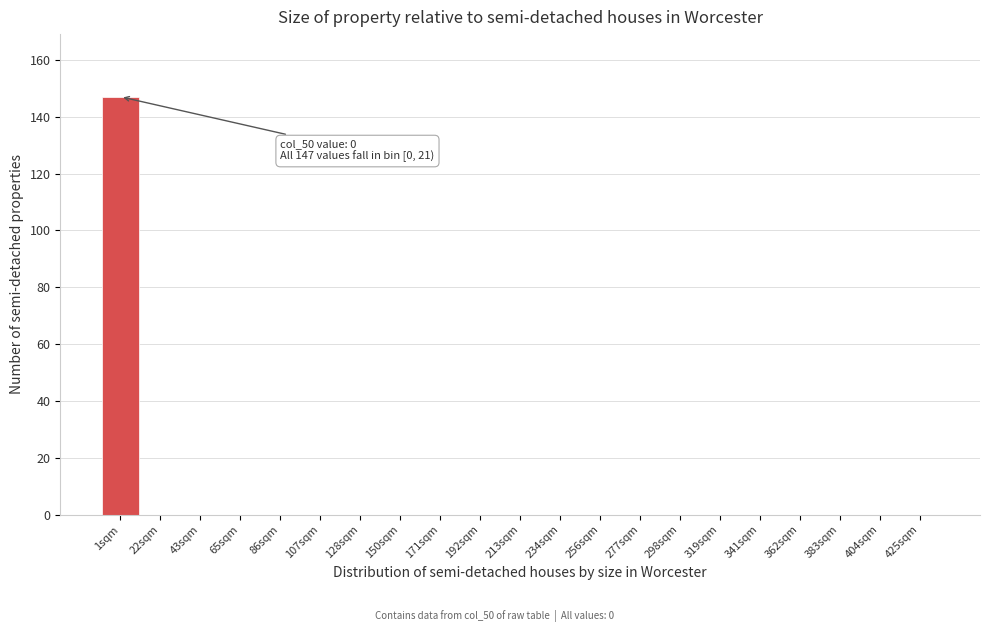

Reading left to right, list all the values displayed in this chart.

1sqm=147	22sqm=0	43sqm=0	65sqm=0	86sqm=0	107sqm=0	128sqm=0	150sqm=0	171sqm=0	192sqm=0	213sqm=0	234sqm=0	256sqm=0	277sqm=0	298sqm=0	319sqm=0	341sqm=0	362sqm=0	383sqm=0	404sqm=0	425sqm=0